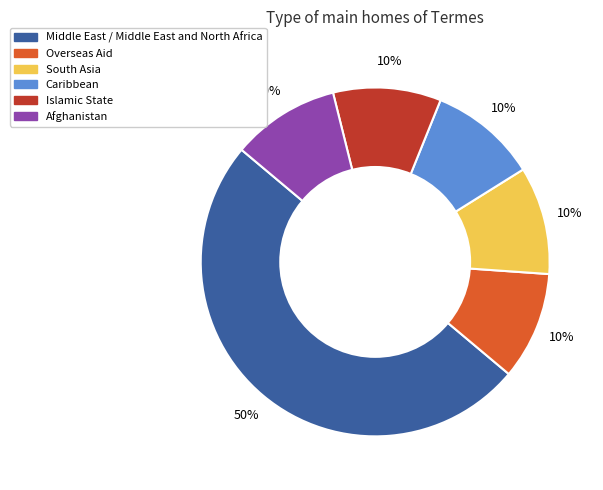

Does Afghanistan account for over 50% of the chart?

No